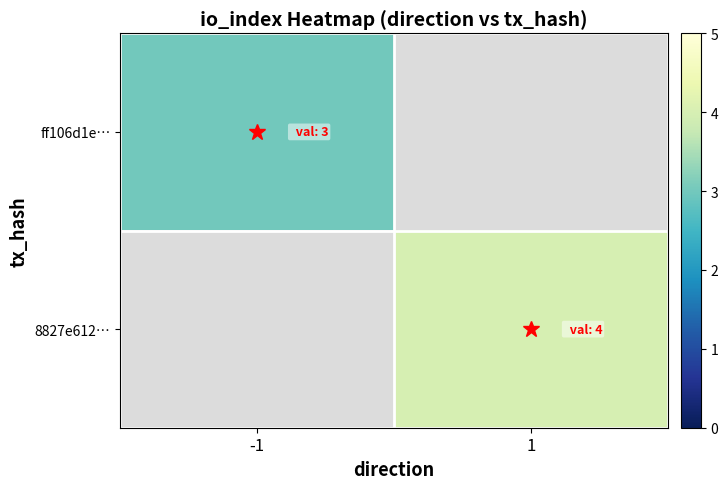

What is the smallest value displayed?

3.0